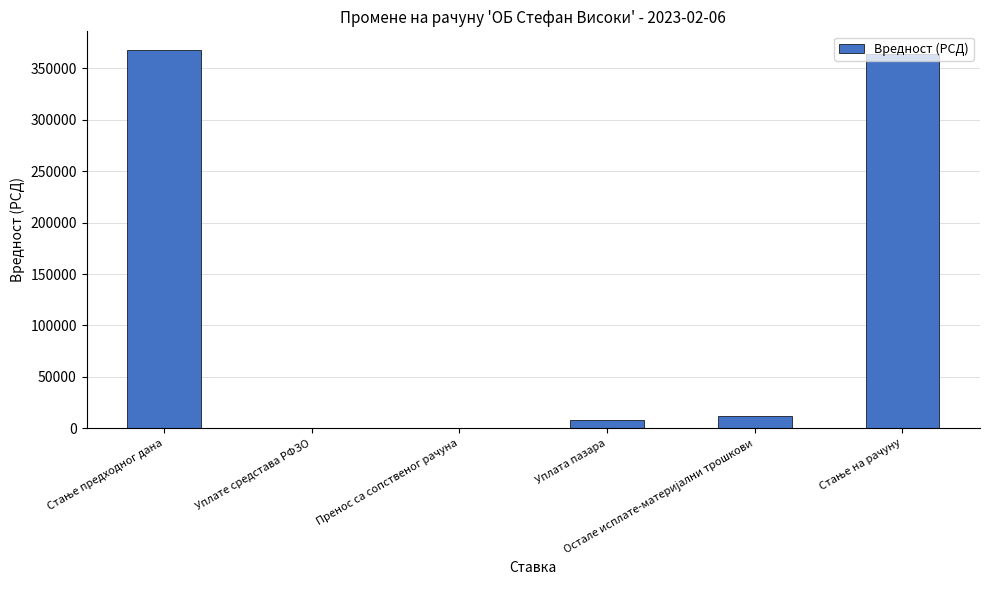

What is the greatest value displayed?

367733.4